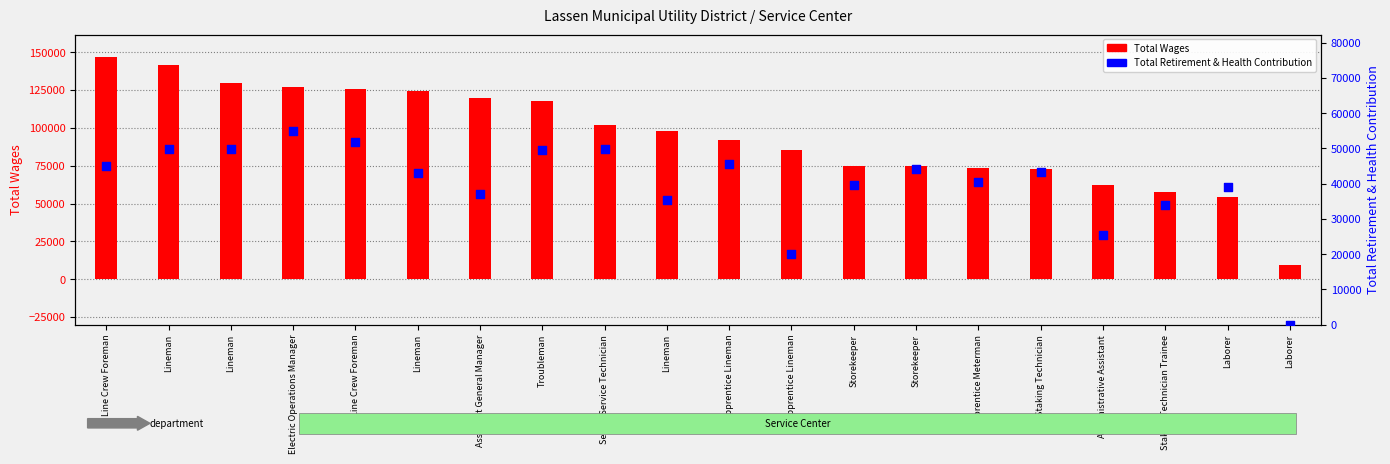

What are all the series names shown in the legend?

Total Wages, Total Retirement & Health Contribution